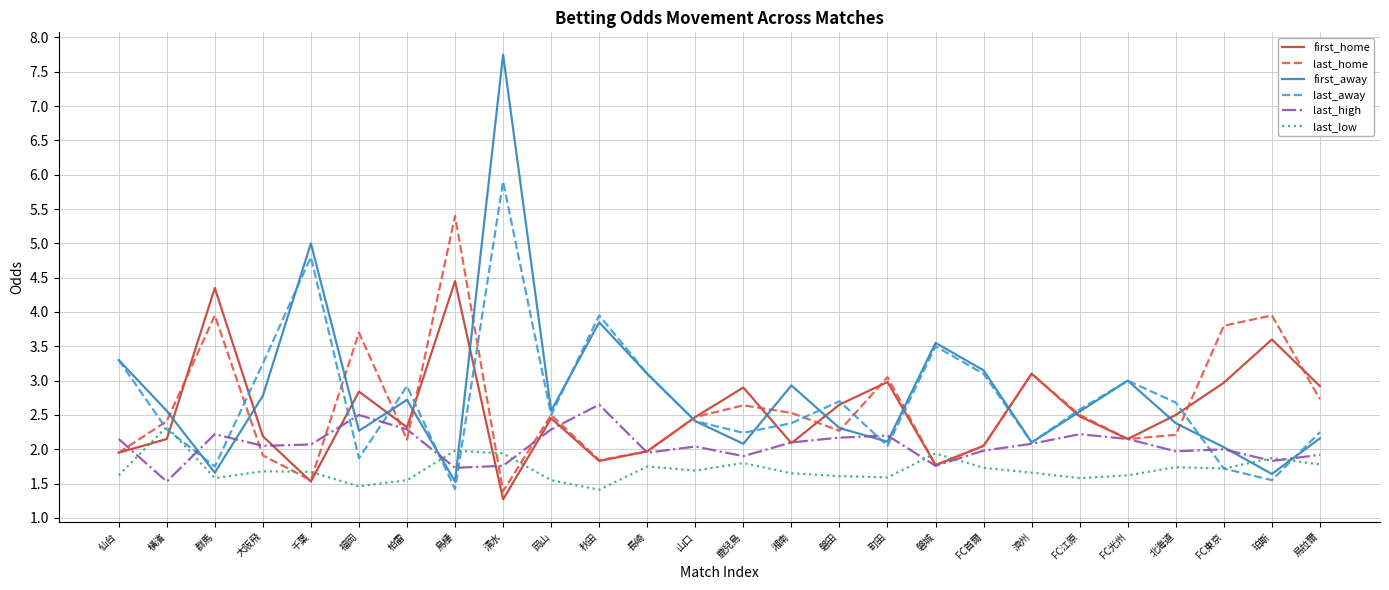

What is the sum of the first_away values at 福岡 and 岡山?

4.8